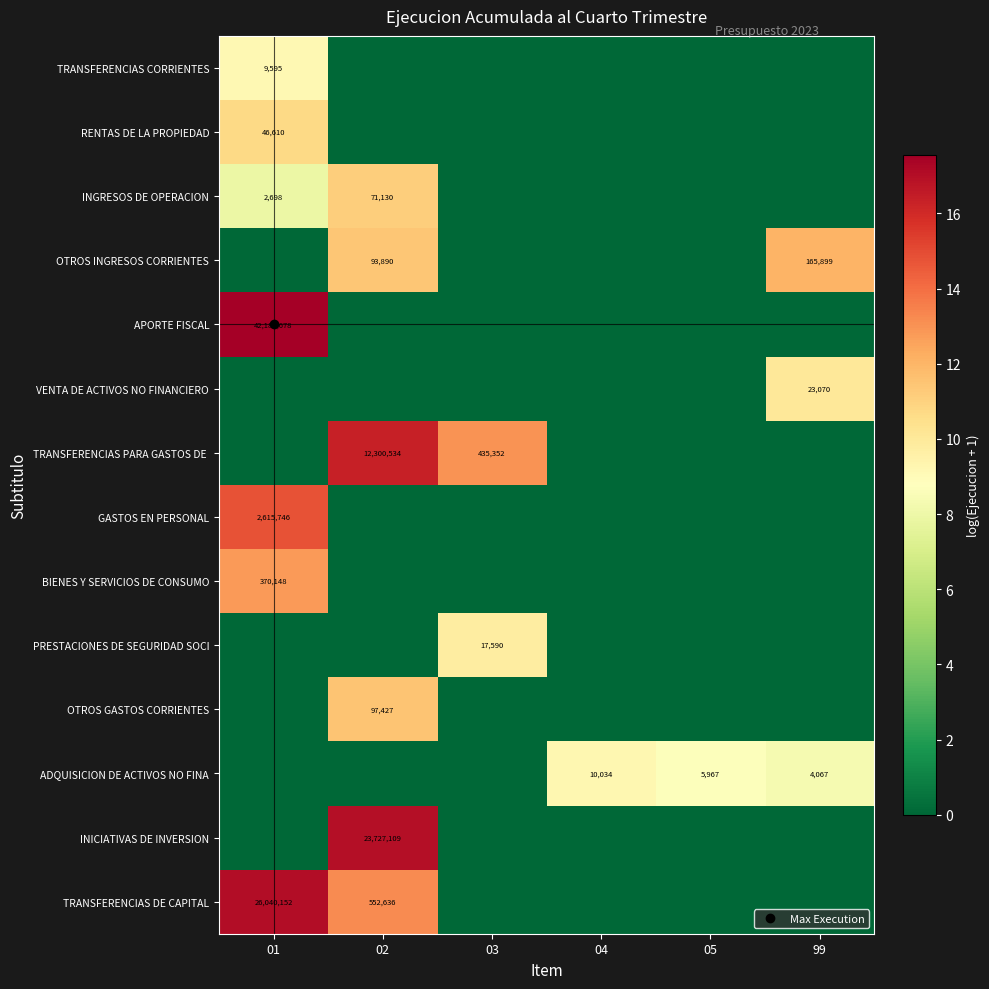

Between 03 and 04, which series saw the biggest shift?

TRANSFERENCIAS PARA GASTOS DE